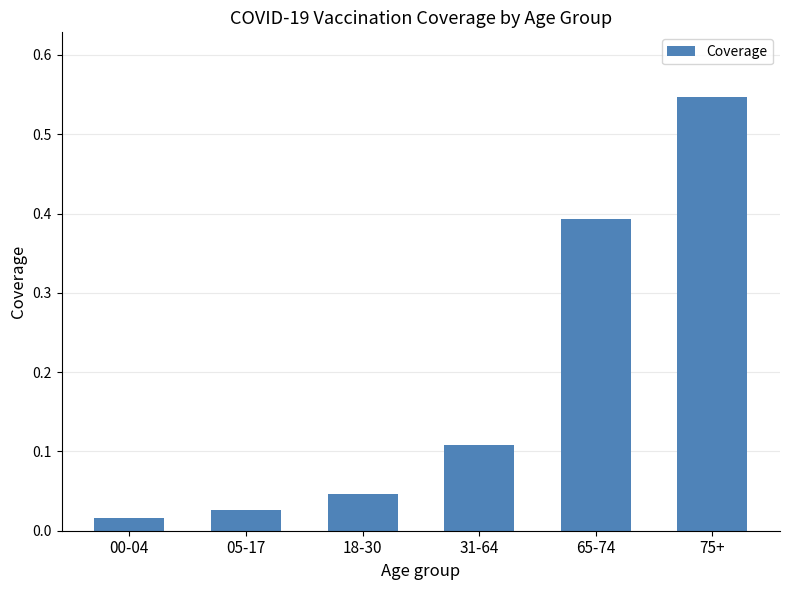

What position from the left is 31-64?

4